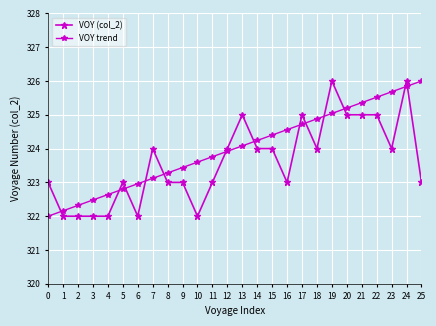

Does the chart have visible grid lines?

Yes